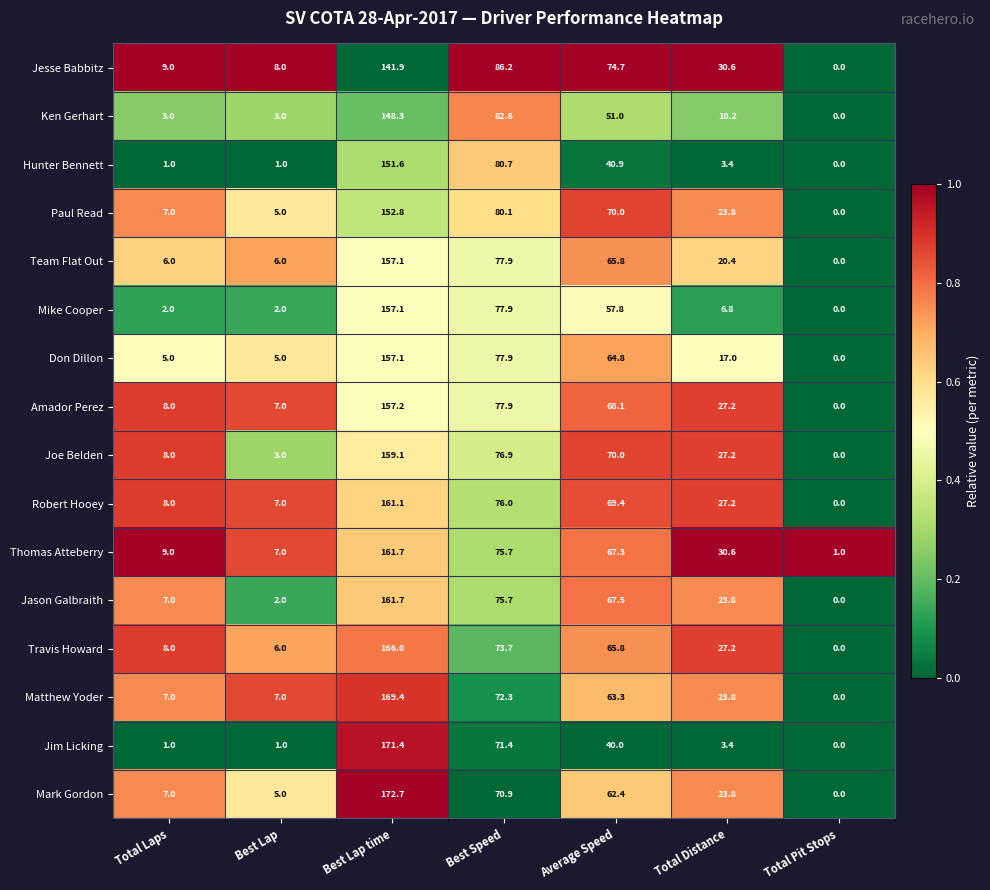

The value of Ken Gerhart at Best Lap time is 94.1. True or false?

False